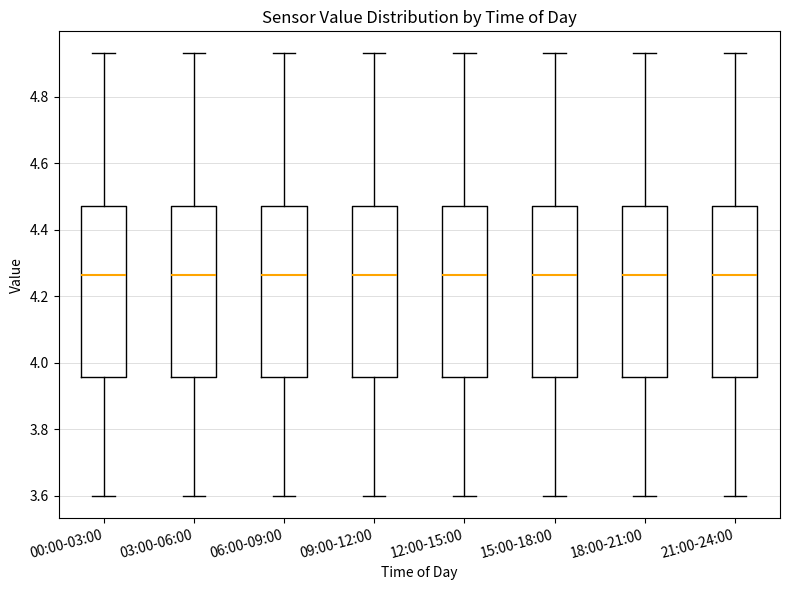

Reading left to right, read every box against the y-axis: the position of its median line, the range the box covers, and the ends of its whiskers. The values are not printed on the chart, so give them approximately, as read against the axis.

00:00-03:00: median 4.26, box 3.96 to 4.48, whiskers 3.60 to 4.94
03:00-06:00: median 4.26, box 3.96 to 4.48, whiskers 3.60 to 4.94
06:00-09:00: median 4.26, box 3.96 to 4.48, whiskers 3.60 to 4.94
09:00-12:00: median 4.26, box 3.96 to 4.48, whiskers 3.60 to 4.94
12:00-15:00: median 4.26, box 3.96 to 4.48, whiskers 3.60 to 4.94
15:00-18:00: median 4.26, box 3.96 to 4.48, whiskers 3.60 to 4.94
18:00-21:00: median 4.26, box 3.96 to 4.48, whiskers 3.60 to 4.94
21:00-24:00: median 4.26, box 3.96 to 4.48, whiskers 3.60 to 4.94